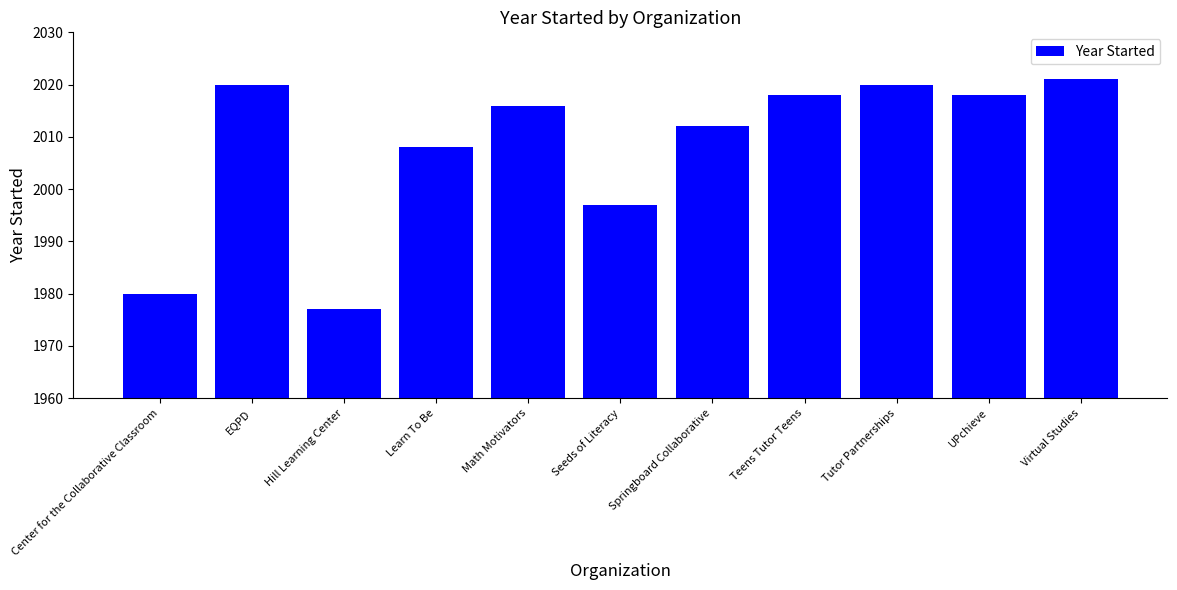

What is the average value?

2008